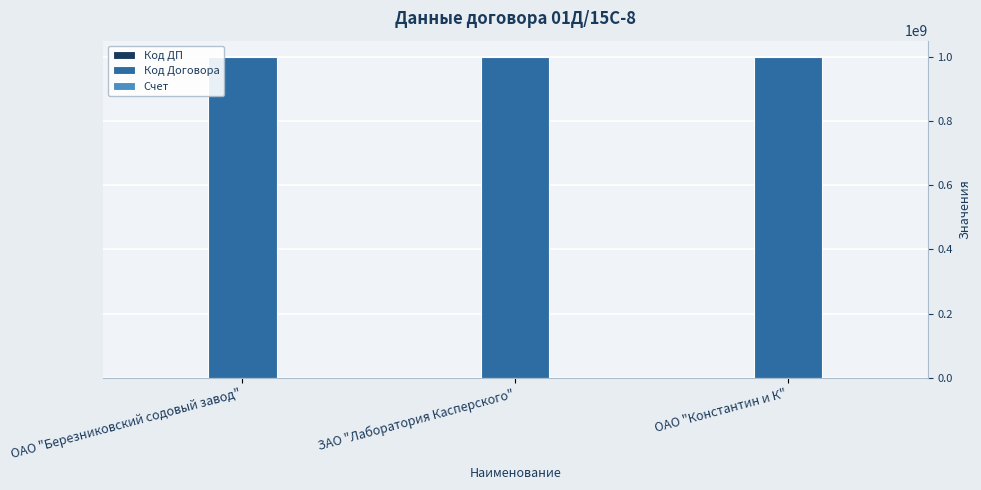

What is the greatest value displayed?

1000005521.0